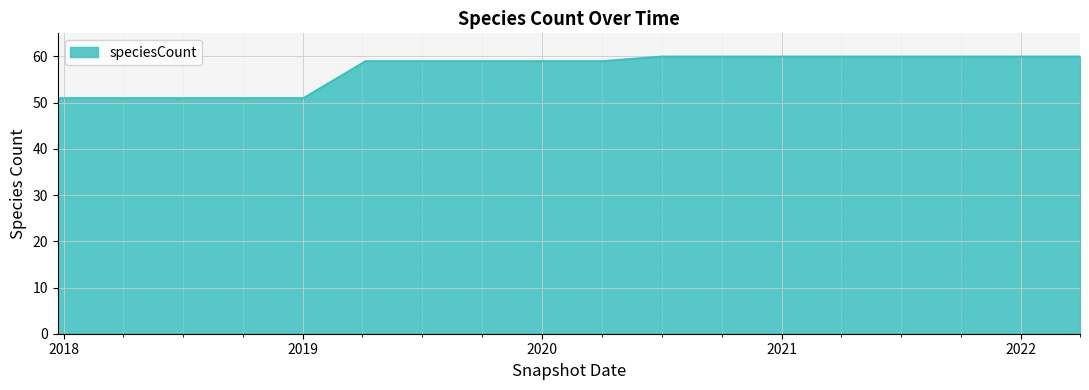

What is the minimum value shown in the chart?

51